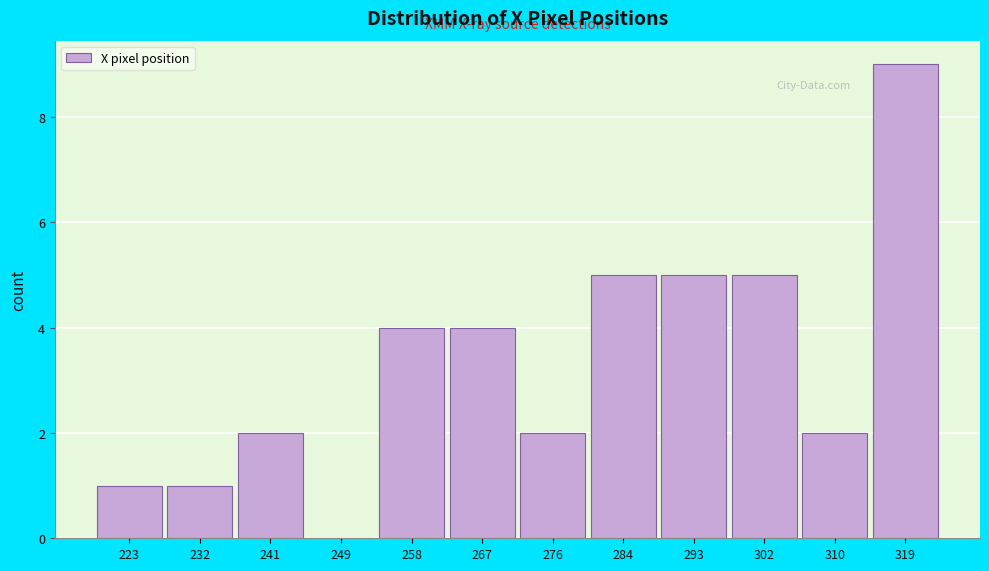

Reading left to right, list all the values displayed in this chart.

223=1	232=1	241=2	249=0	258=4	267=4	276=2	284=5	293=5	302=5	310=2	319=9